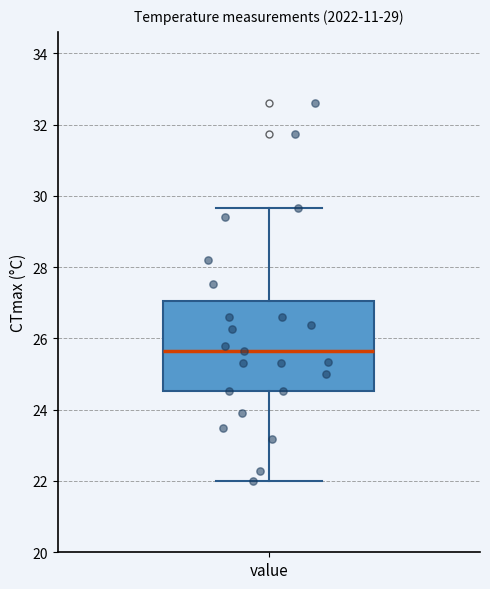

Transcribe this box plot: give where the median line is, the range the box spans, and where the two whiskers end, as read against the y-axis. The values are not printed on the chart, so give them approximately, as read against the axis.

median 25.6, box 24.6 to 27.0, whiskers 22.0 to 29.6